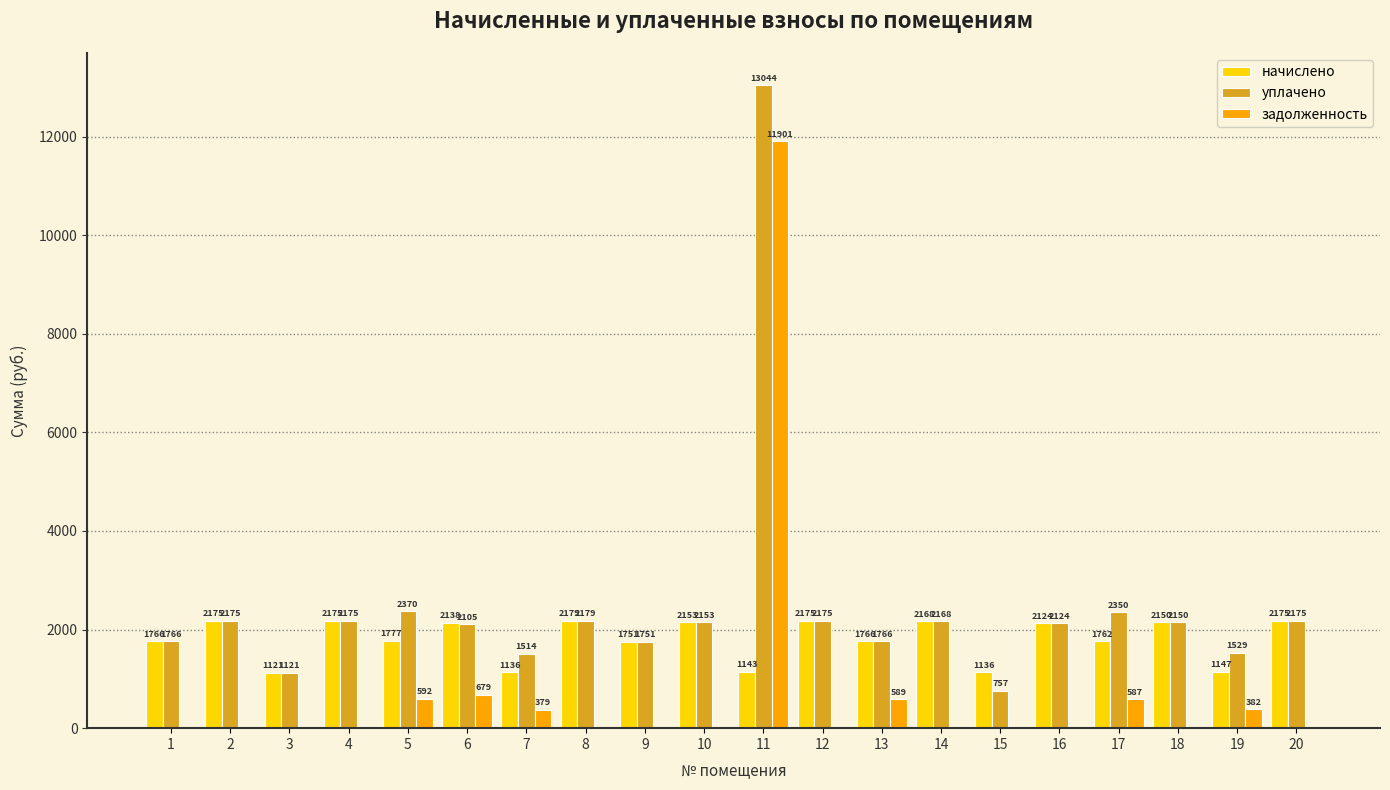

What is the difference between the начислено values at 19 and 18?

1002.9